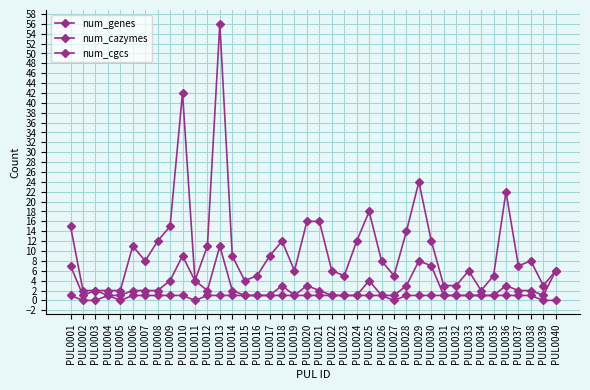

How many distinct data groups are displayed?

3